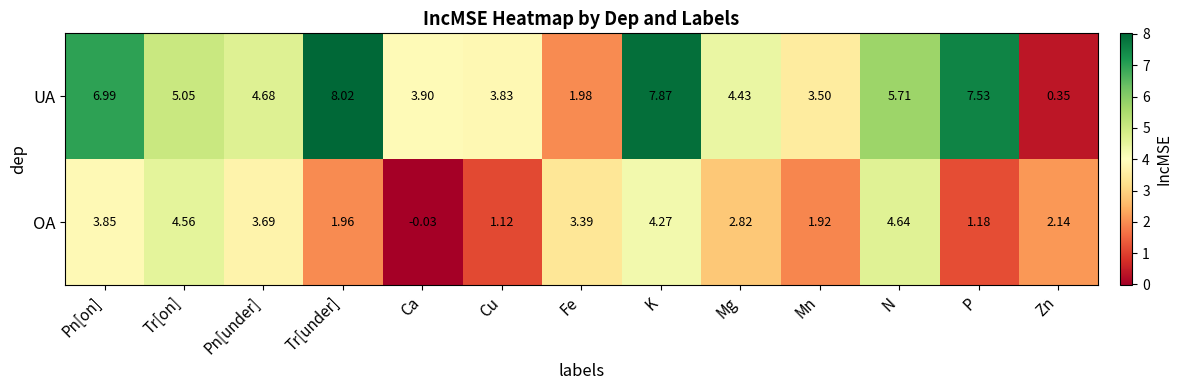

Which category has the lowest value across all series?

Ca